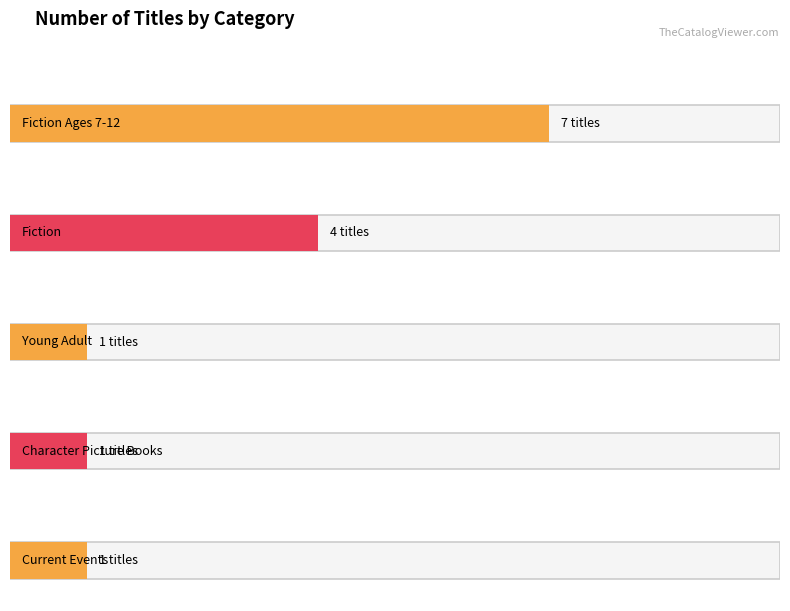

Rank the categories by eBook value from highest to lowest.

Fiction Ages 7-12, Fiction, Young Adult, Character Picture Books, Current Events